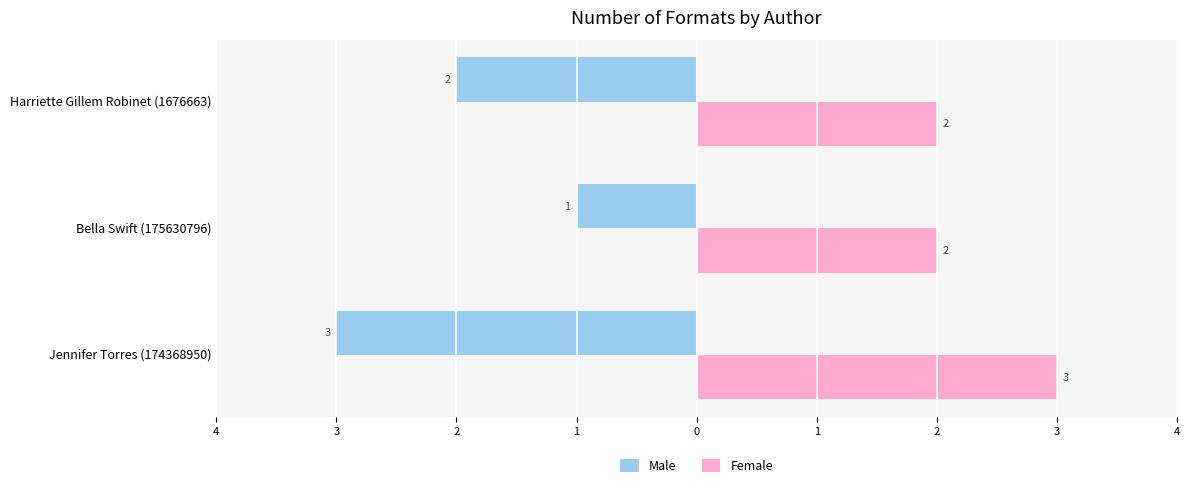

What is the value of the Female bar at the 3rd from the left?

2